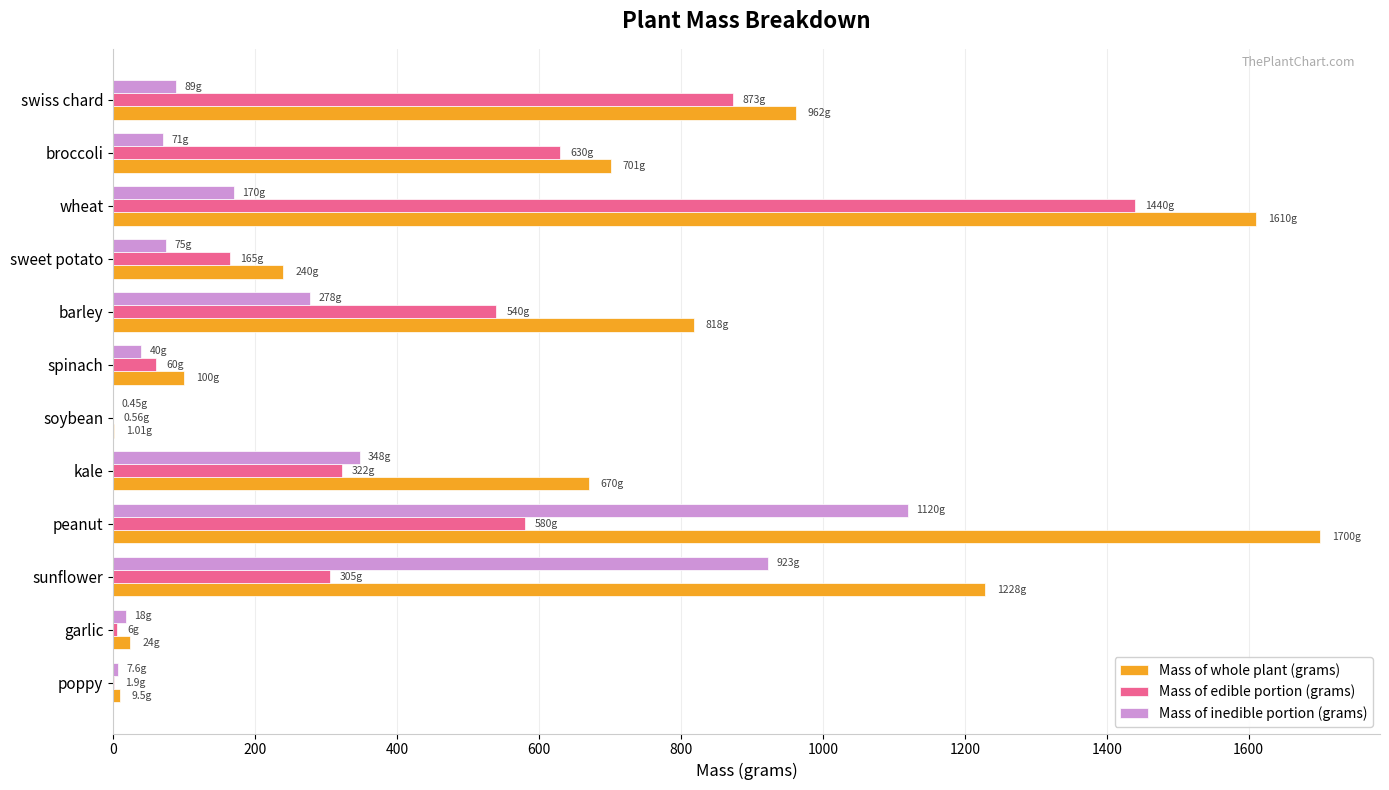

Is the value of Mass of whole plant (grams) at kale greater than the value of Mass of edible portion (grams) at wheat?

No